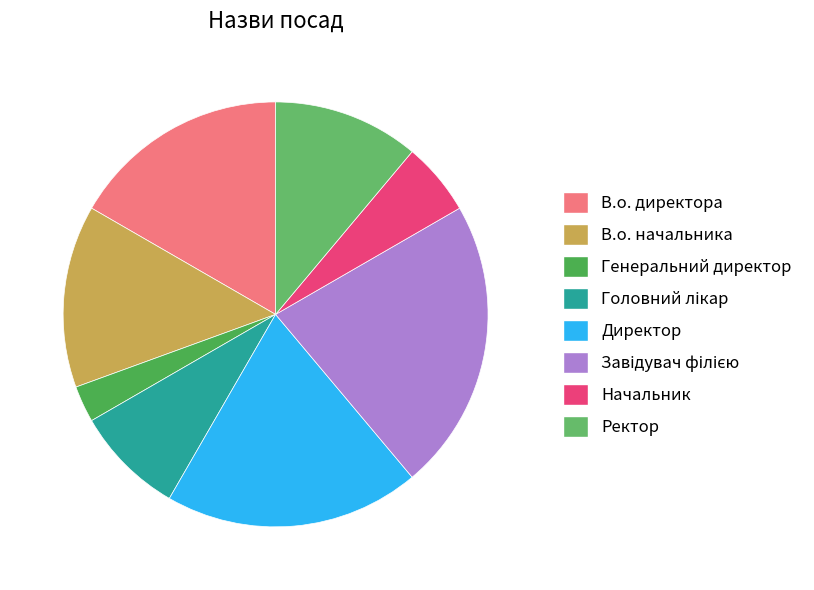

To the nearest percent, what is the combined percentage of Завідувач філією and Генеральний директор?

25%